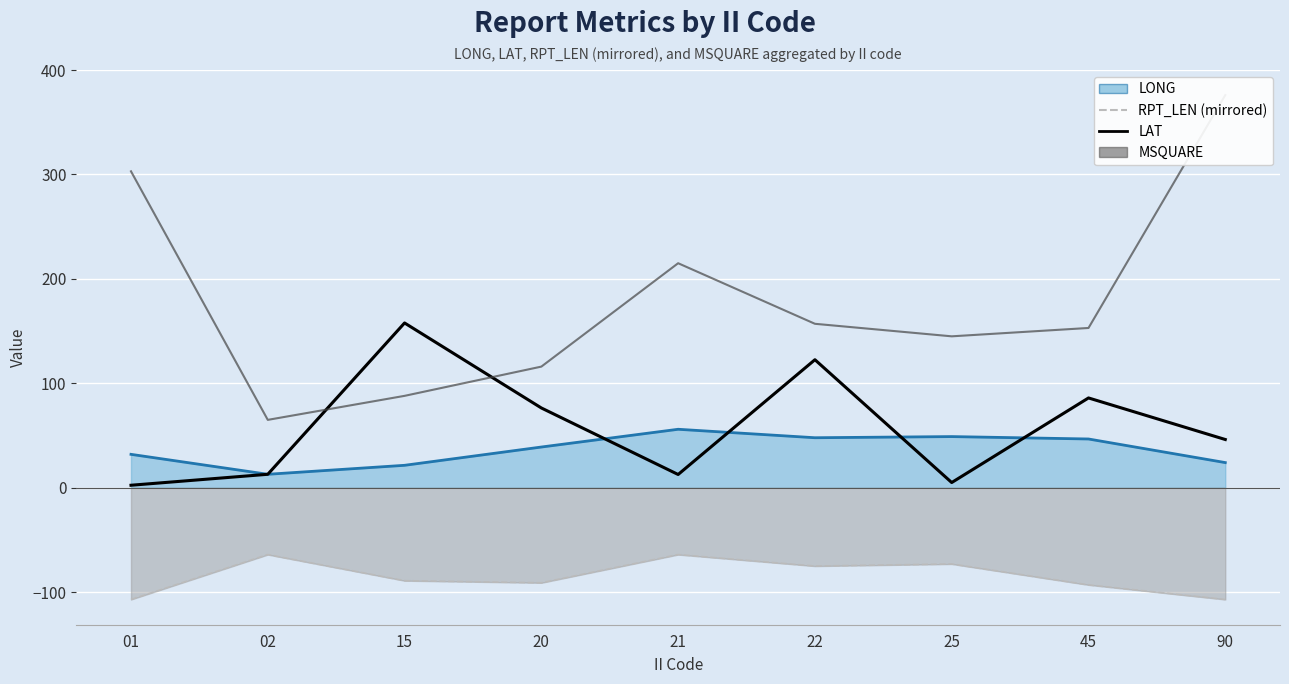

What is the difference between the LAT values at 01 and 21?

10.3